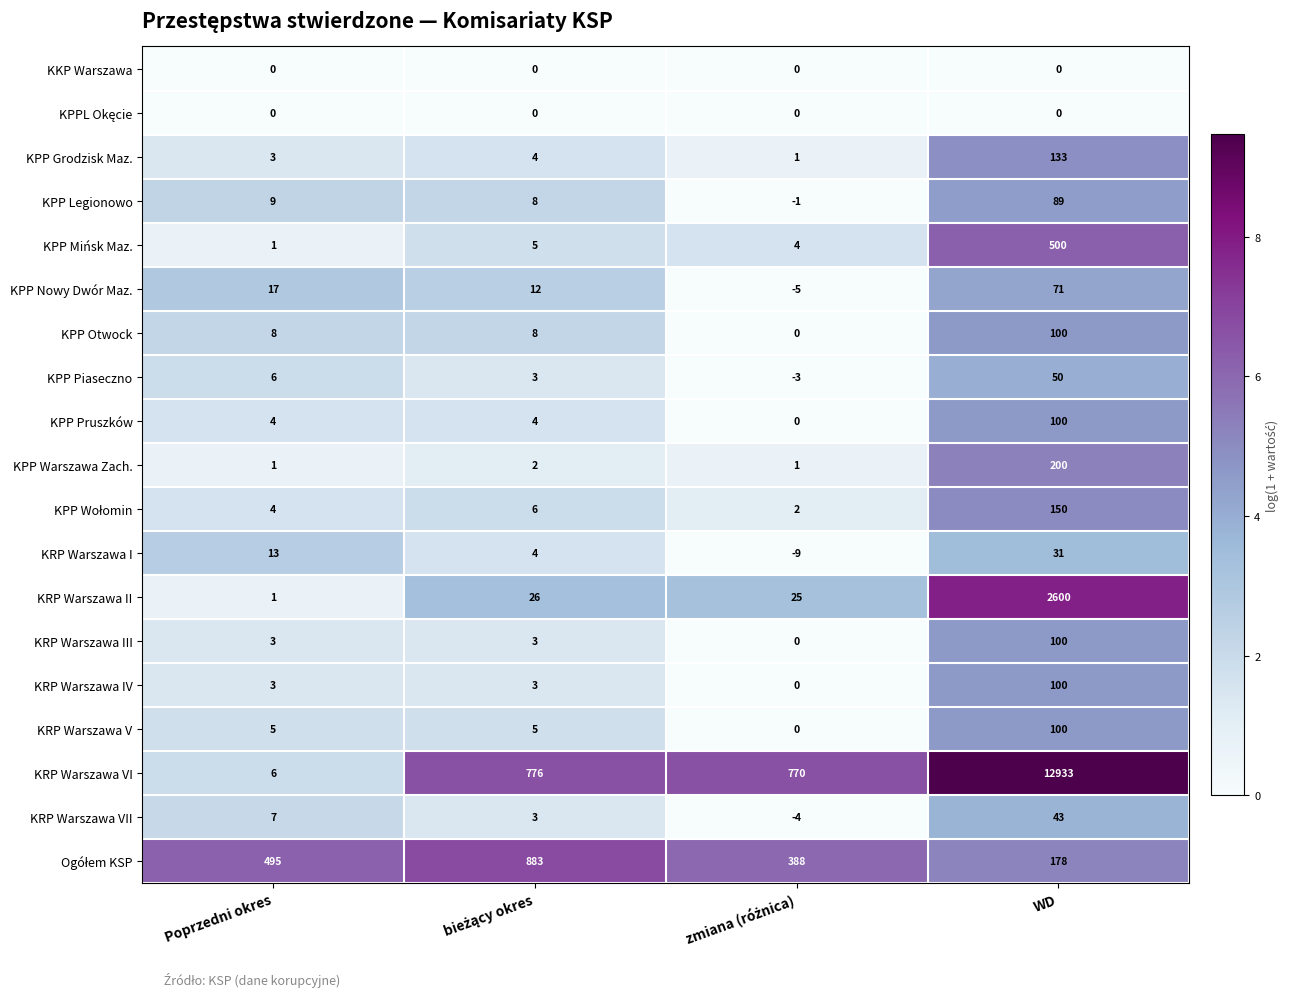

Which series has the largest range (max minus min)?

KRP Warszawa VI